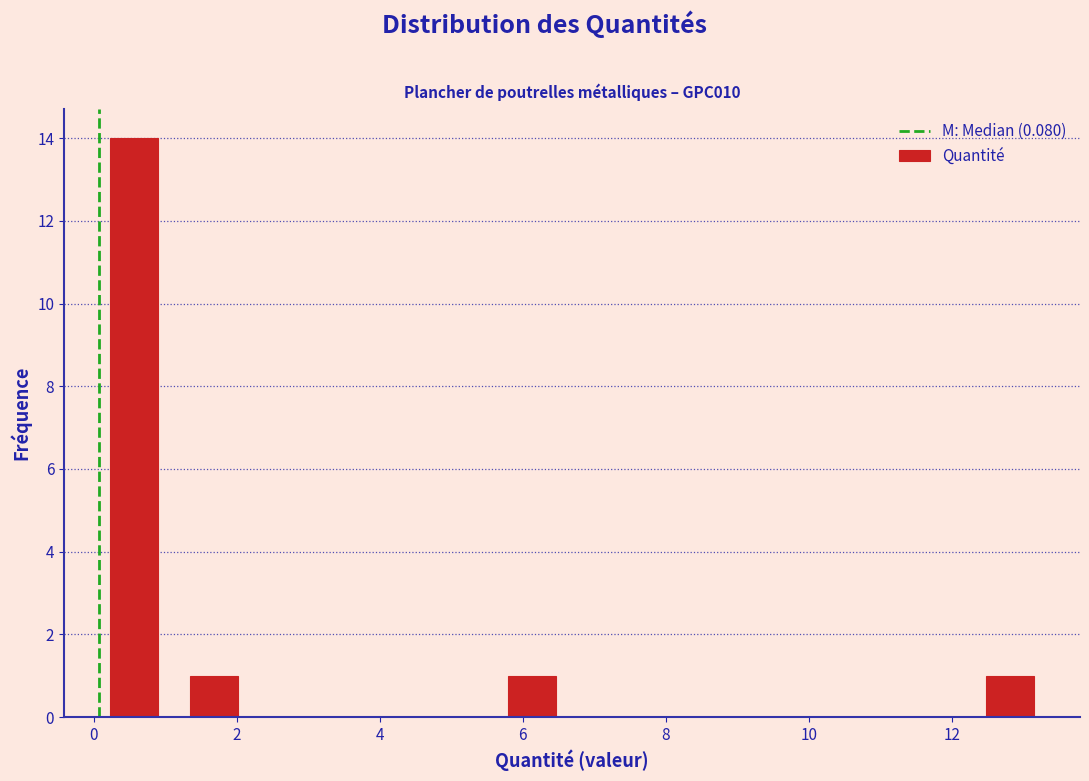

How tall is the bar that spans 12.2 to 13.4 on the x-axis? Neither the bar edges nor the heights are printed on the chart, so give them approximately, as read against the axes.

1